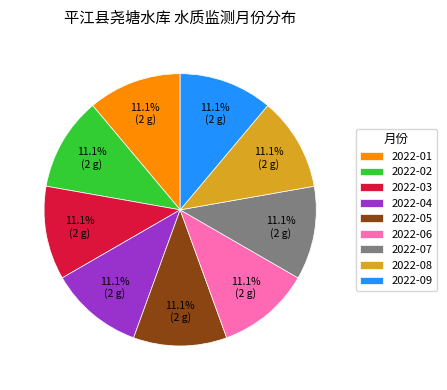

To the nearest percent, what is the average slice percentage?

11%